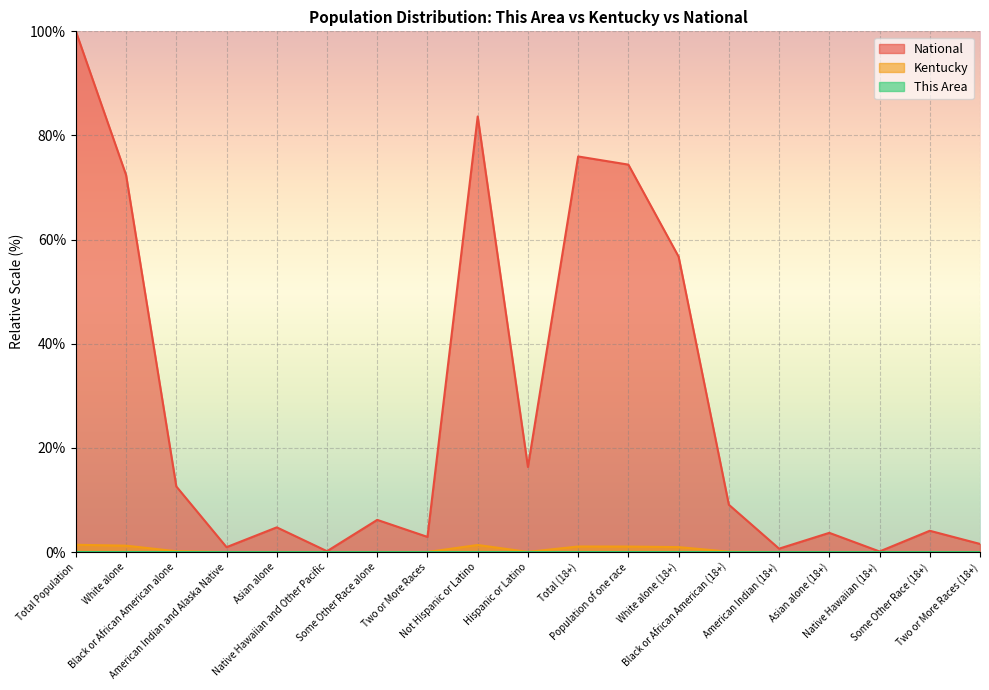

At which category does the chart reach its minimum across all series?

Native Hawaiian and Other Pacific